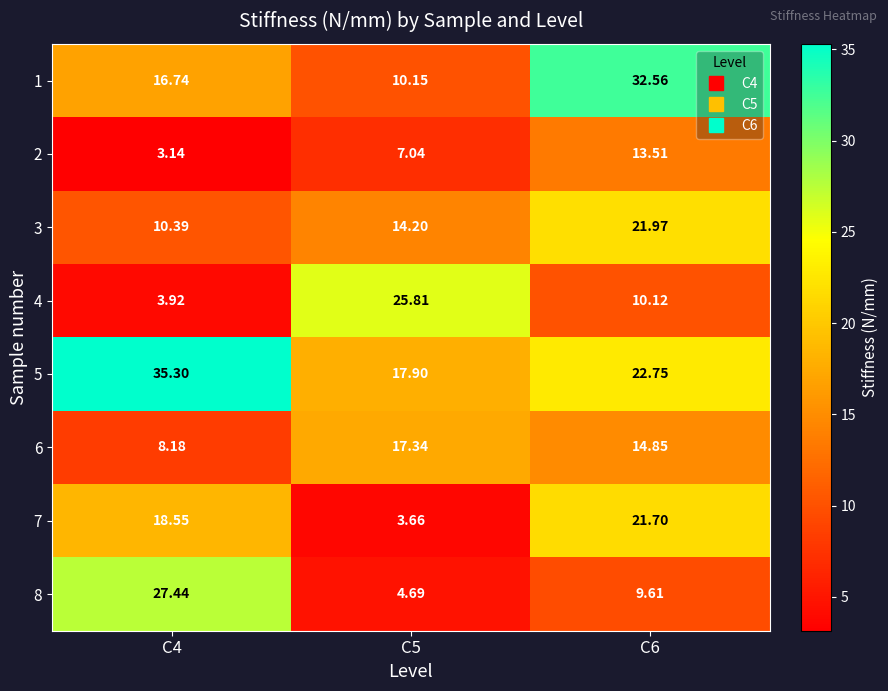

How many values in the 4 series are below 10?

1